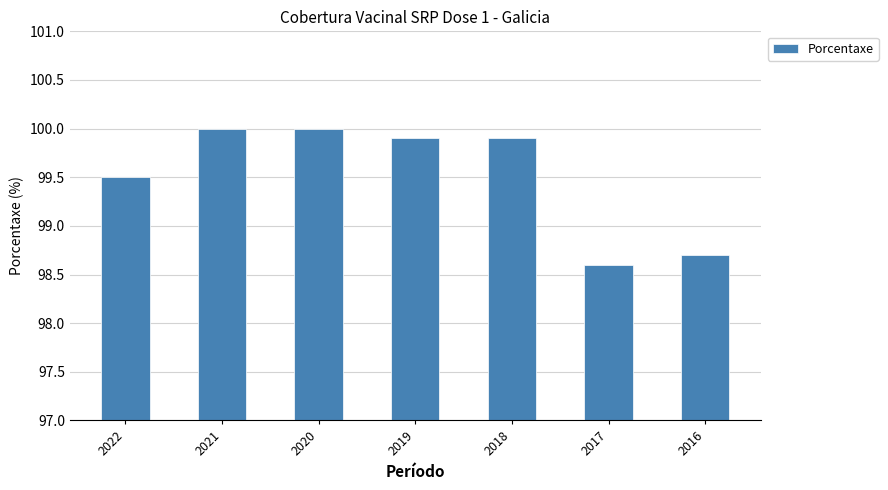

Is it true that the value at 2018 is 144.8?

False